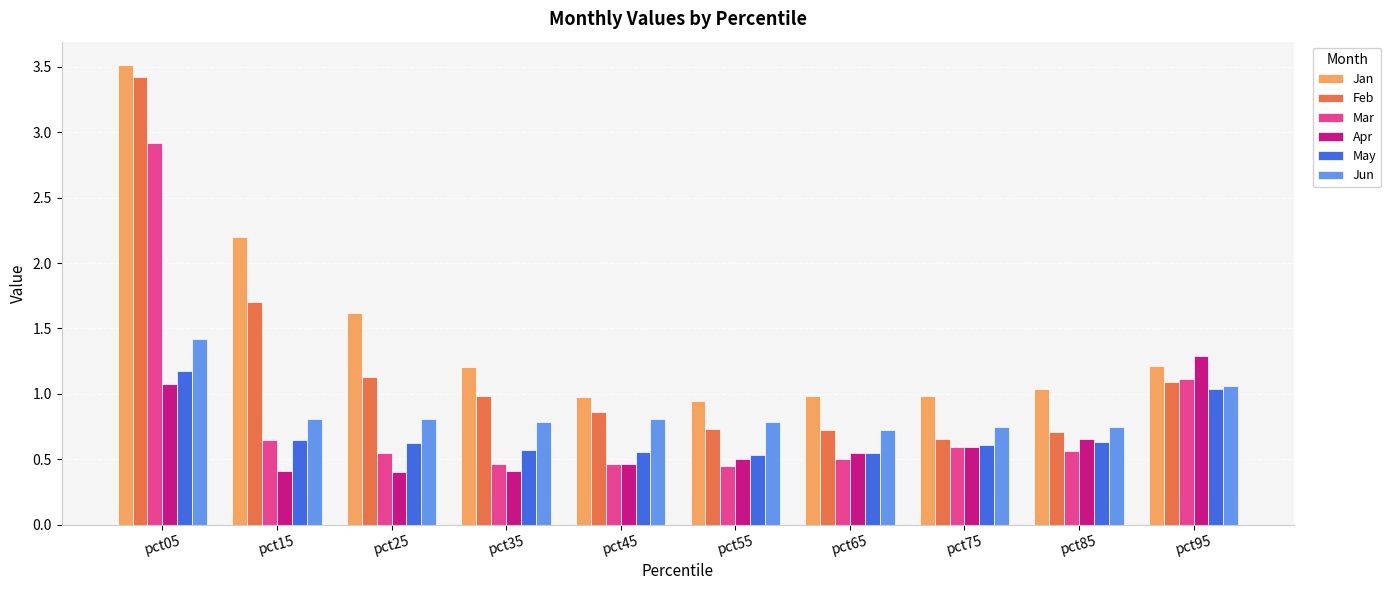

At pct05, list the series in order from smallest to largest.

Apr, May, Jun, Mar, Feb, Jan